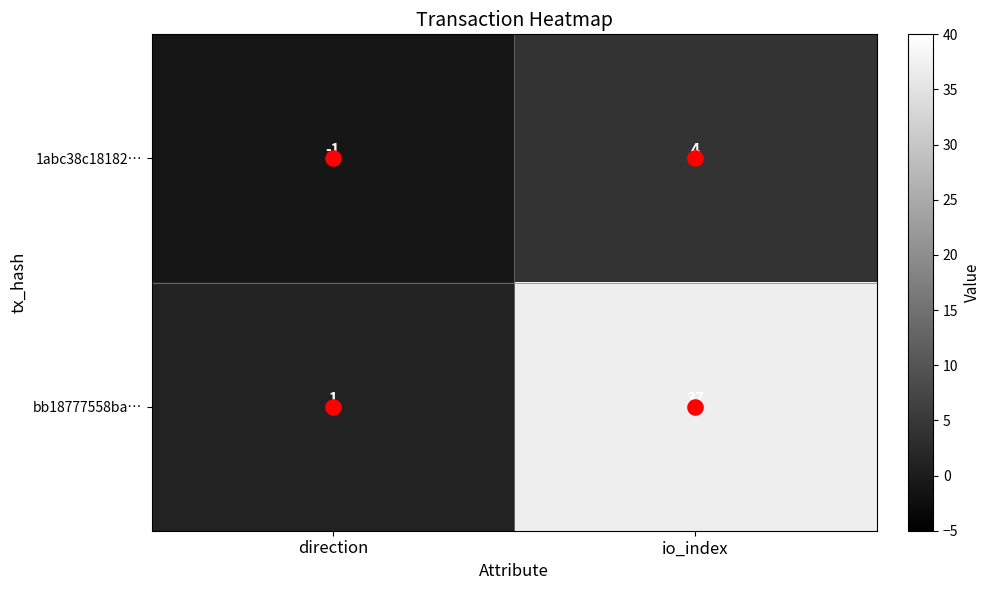

Which series has the largest total across all categories?

bb18777558ba…